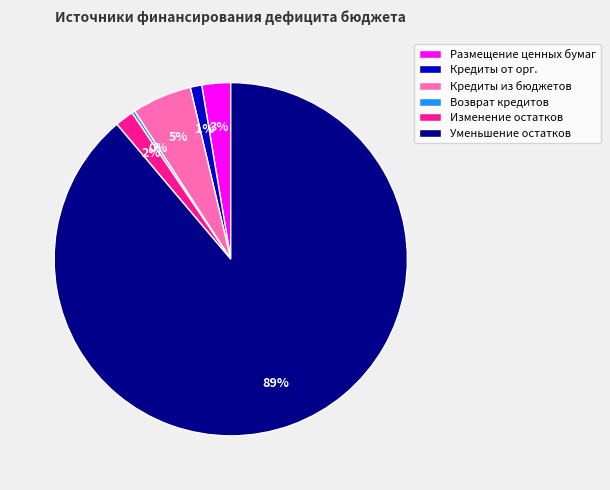

To the nearest percent, what is the average slice percentage?

17%